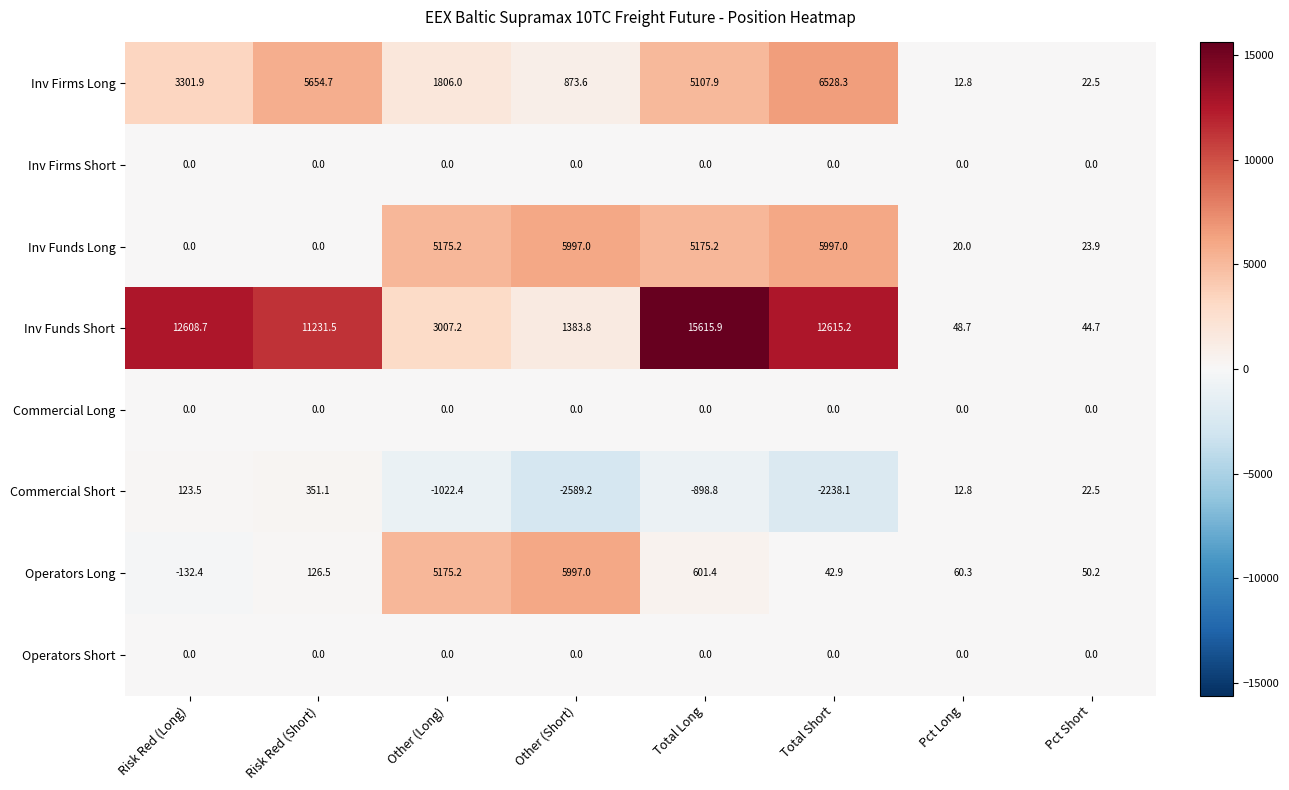

Which series has the widest spread of values?

Inv Funds Short